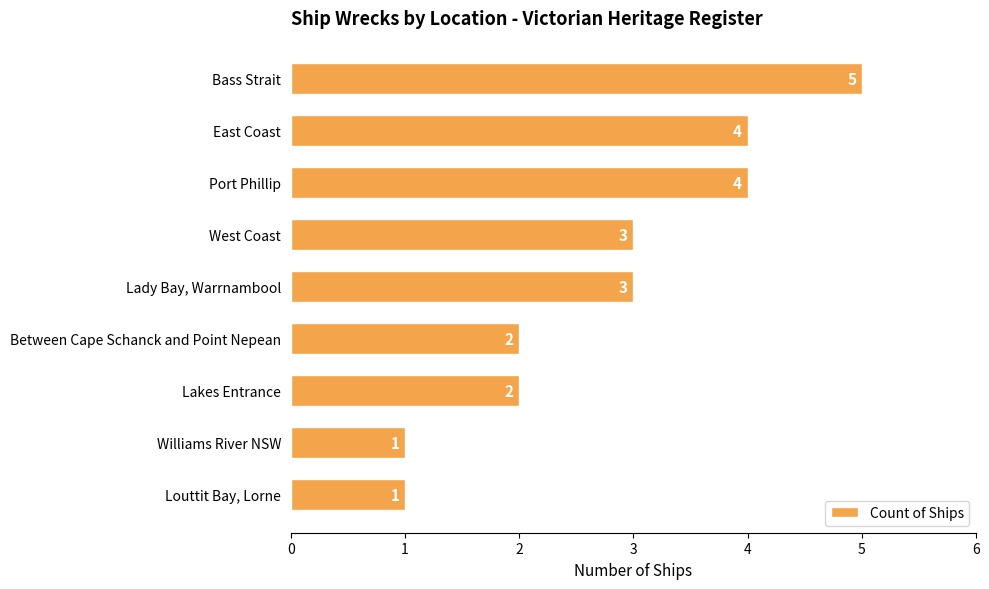

Is it true that the value at Between Cape Schanck and Point Nepean is 2?

True